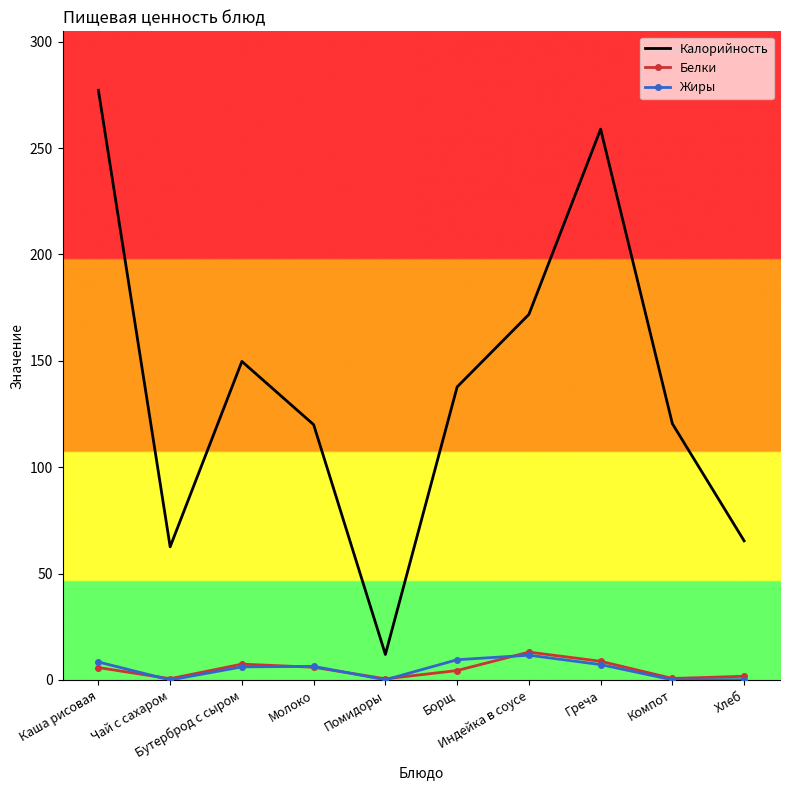

What is the difference between the second highest and minimum values in the Белки series?

8.2